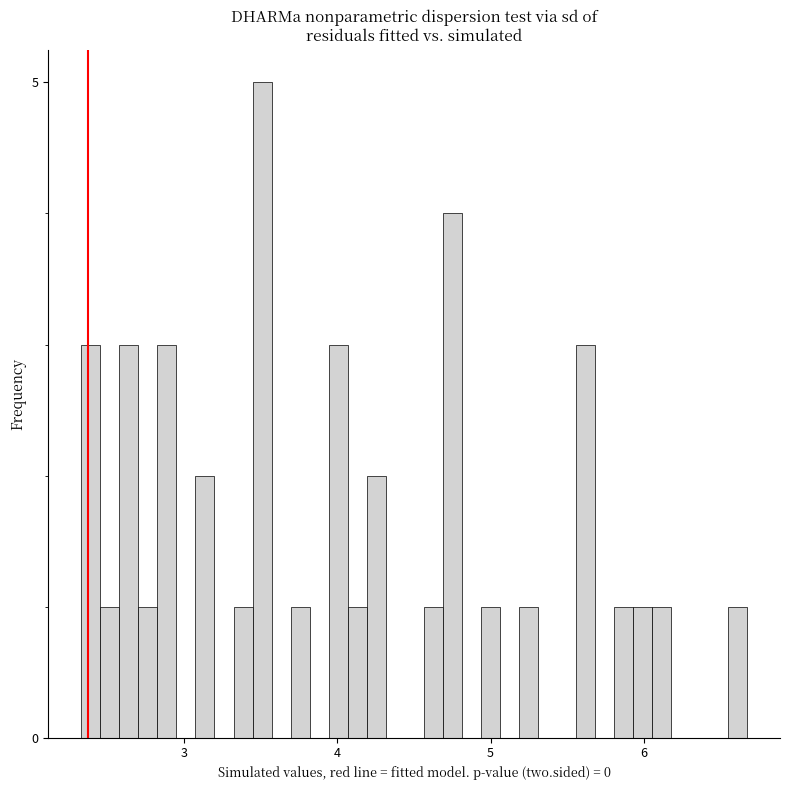

Around what value on the x-axis is the tallest bar? Give the approximate position of its centre, as read against the axis.

3.5